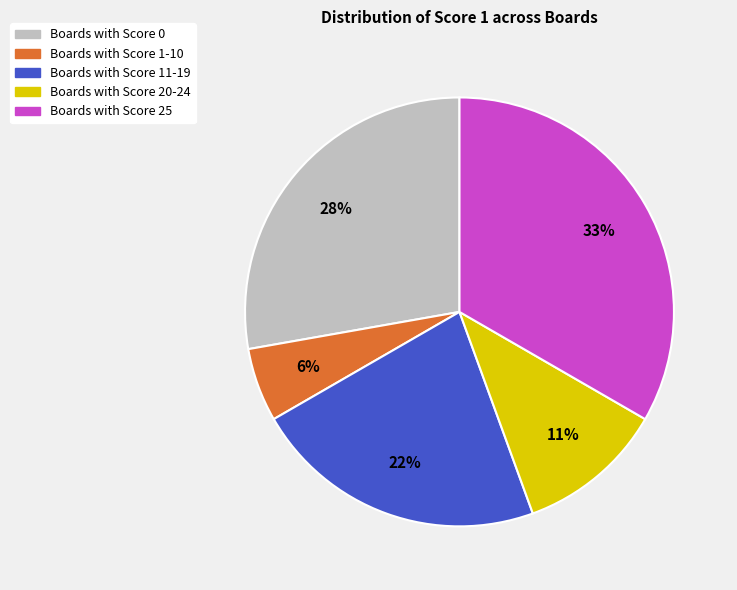

Is the sum of Boards with Score 20-24 and Boards with Score 11-19 greater than half?

No